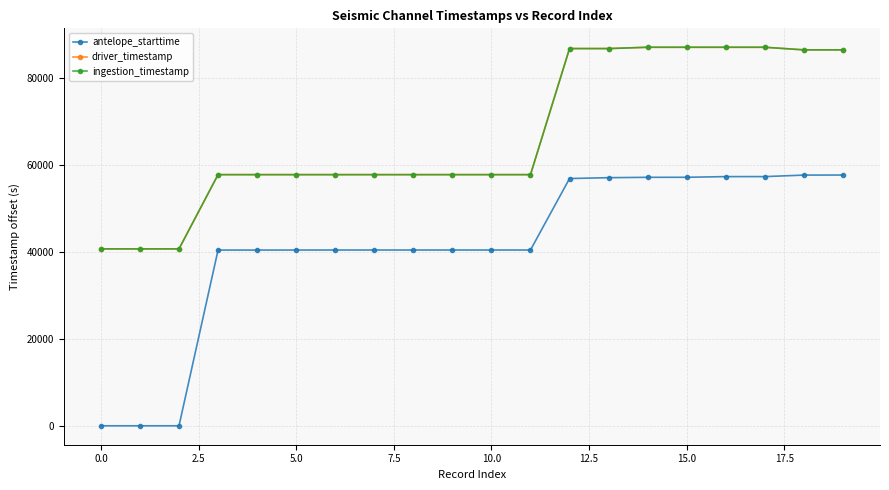

True or false: ingestion_timestamp has more than 1 interior local peaks.

True